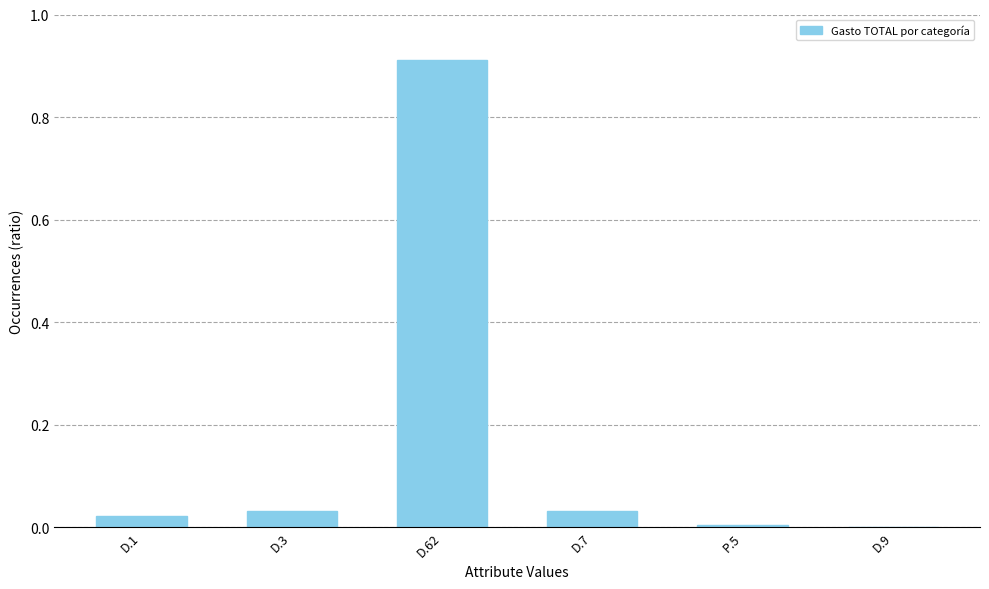

What is the sum of all values?

1.0